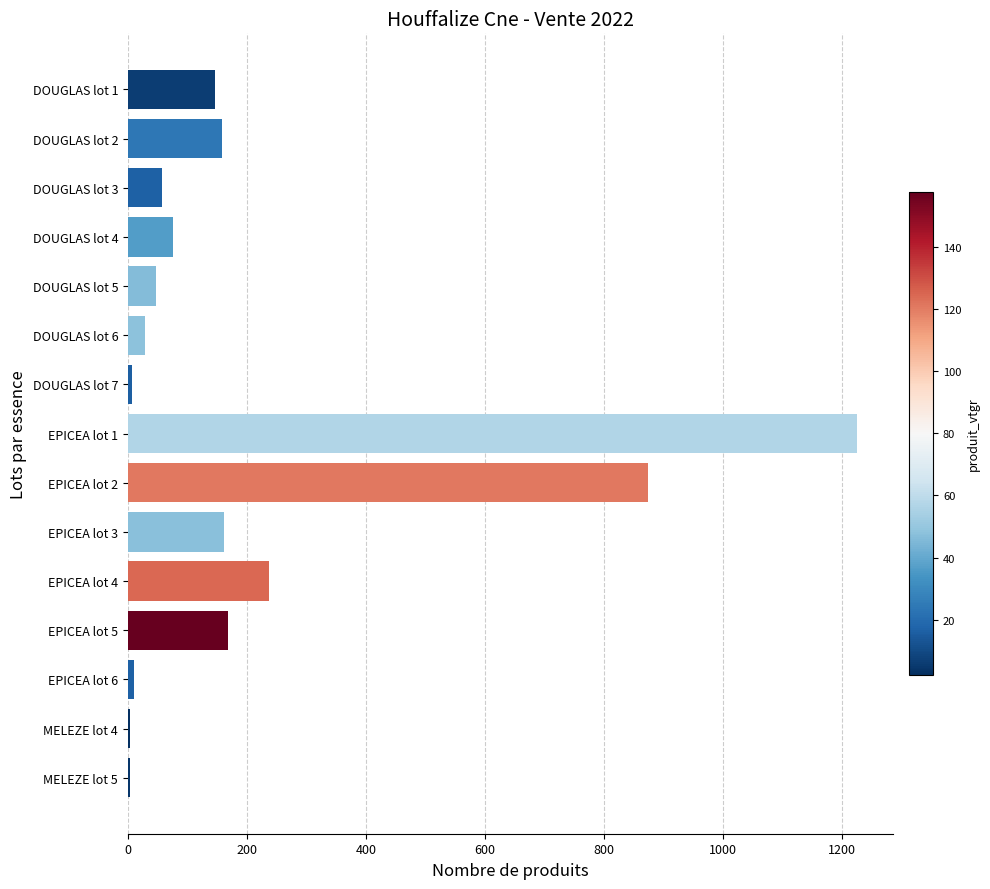

What is the sum of all values?

3204